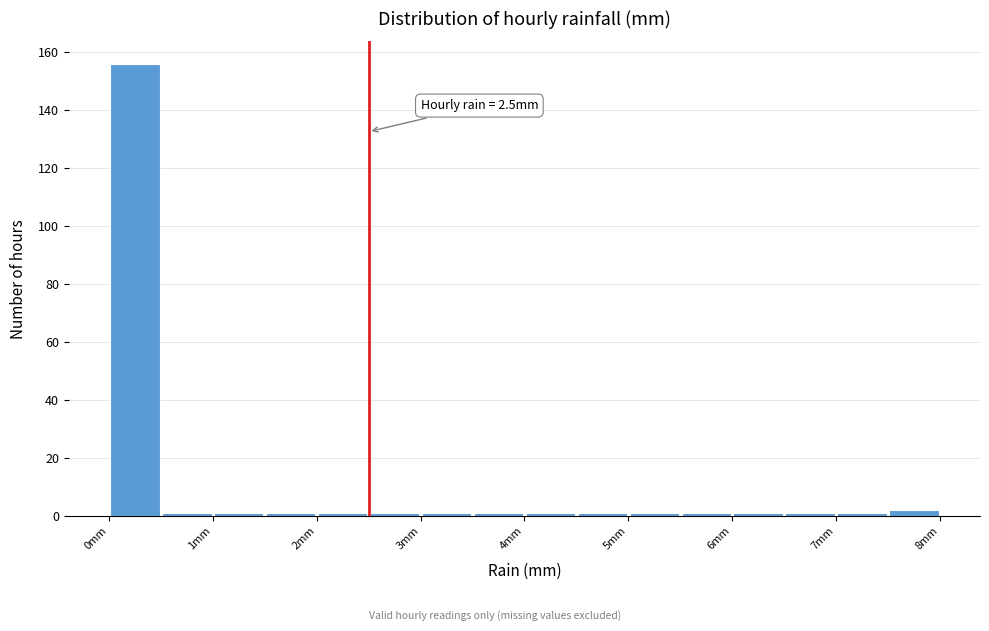

Over which range of the x-axis is the bar tallest?

0.0 to 0.5